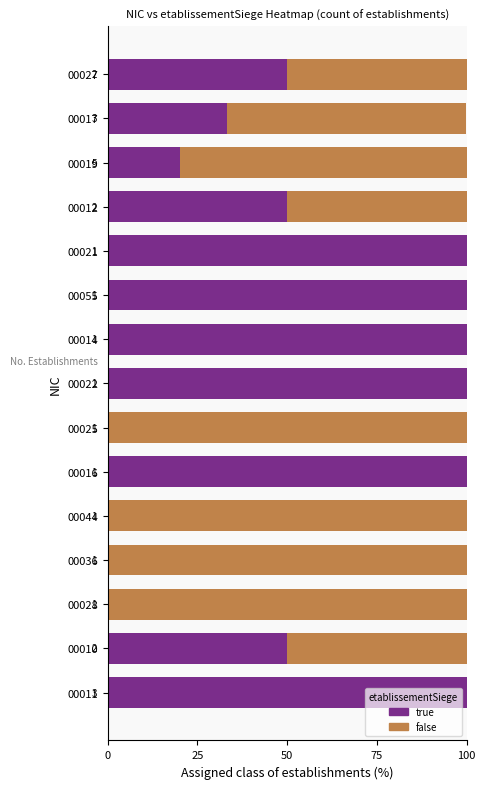

What are all the series names shown in the legend?

true, false